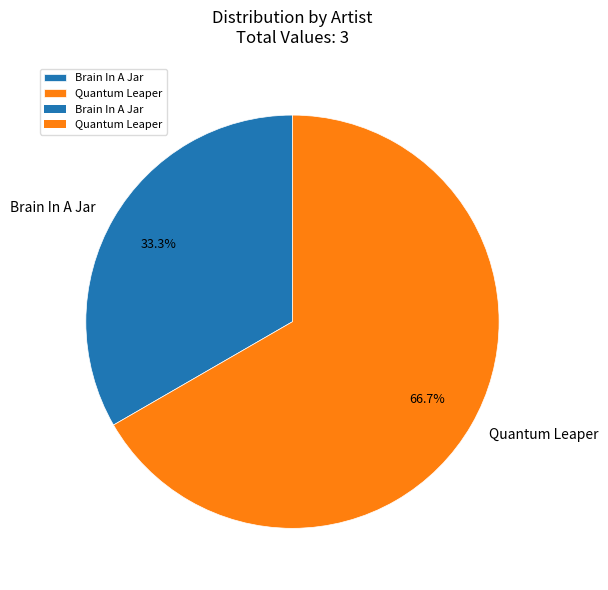

What percentage is NOT represented by Brain In A Jar?

66.7%